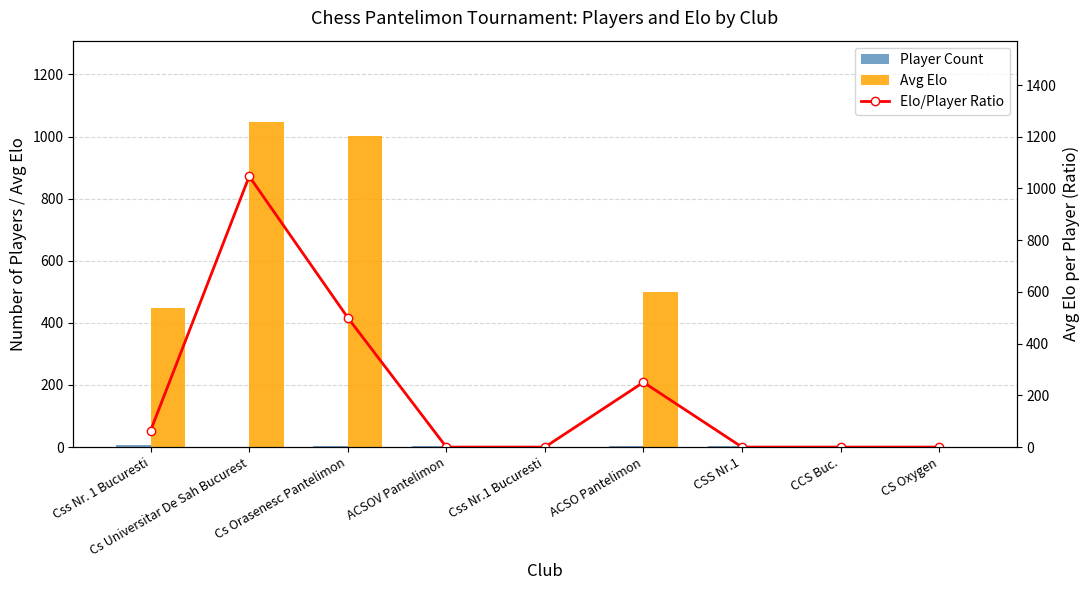

The value of Avg Elo at Css Nr.1 Bucuresti is 0.0. True or false?

True